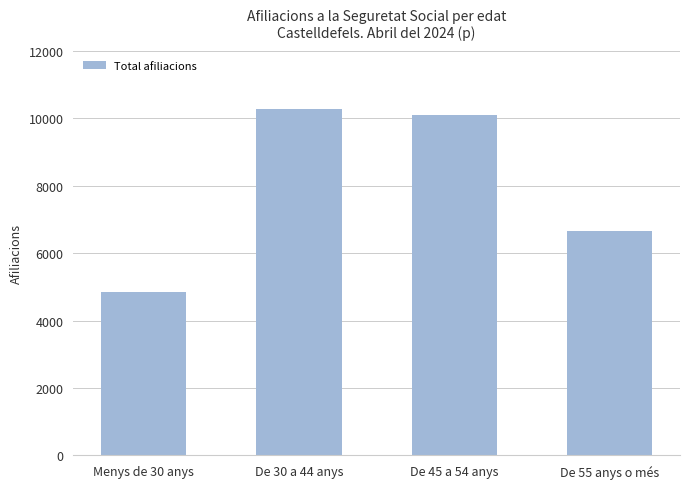

Which label corresponds to the largest value in the chart?

De 30 a 44 anys